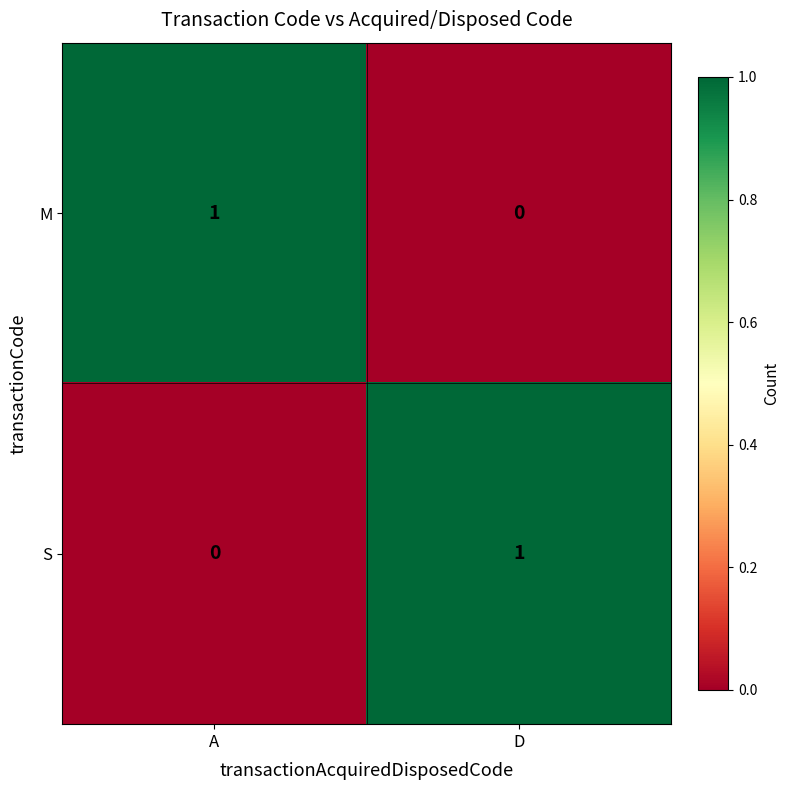

What is the spread (max minus min) of values at A?

1